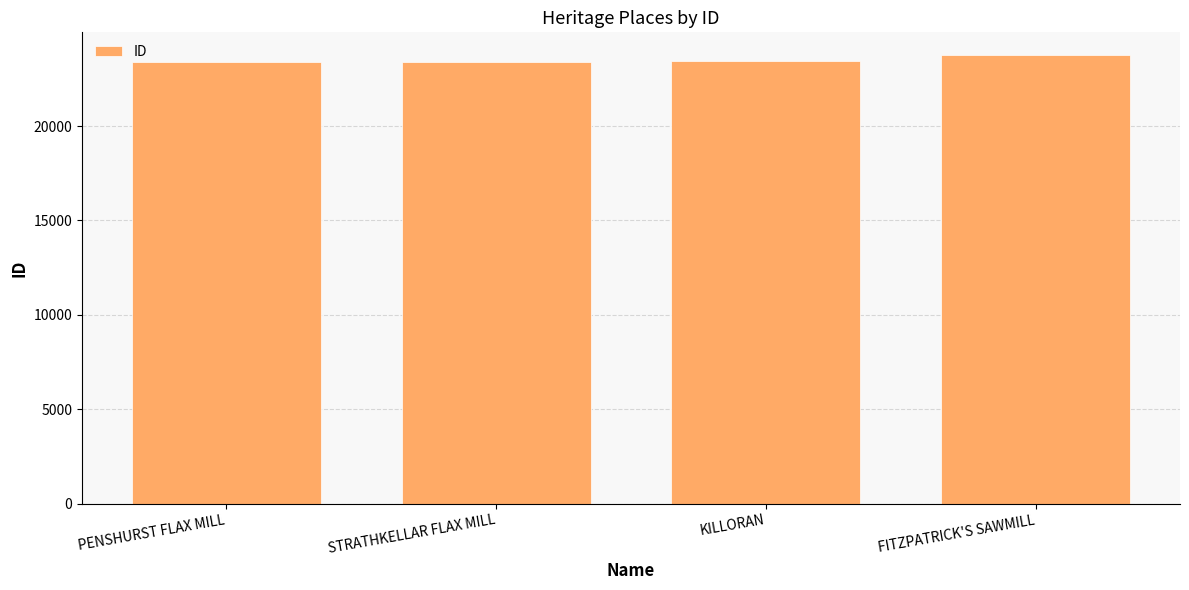

What is the change in value from KILLORAN to FITZPATRICK'S SAWMILL?

+337